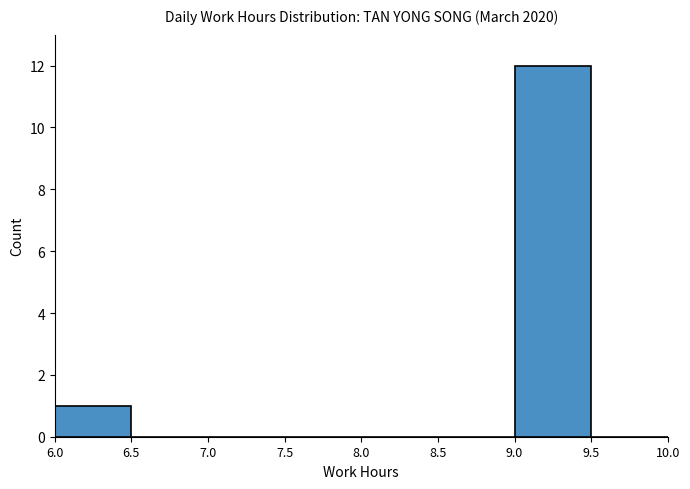

How tall is the bar that spans 9.0 to 9.5 on the x-axis? The values are not printed on the chart, so give them approximately, as read against the axis.

12